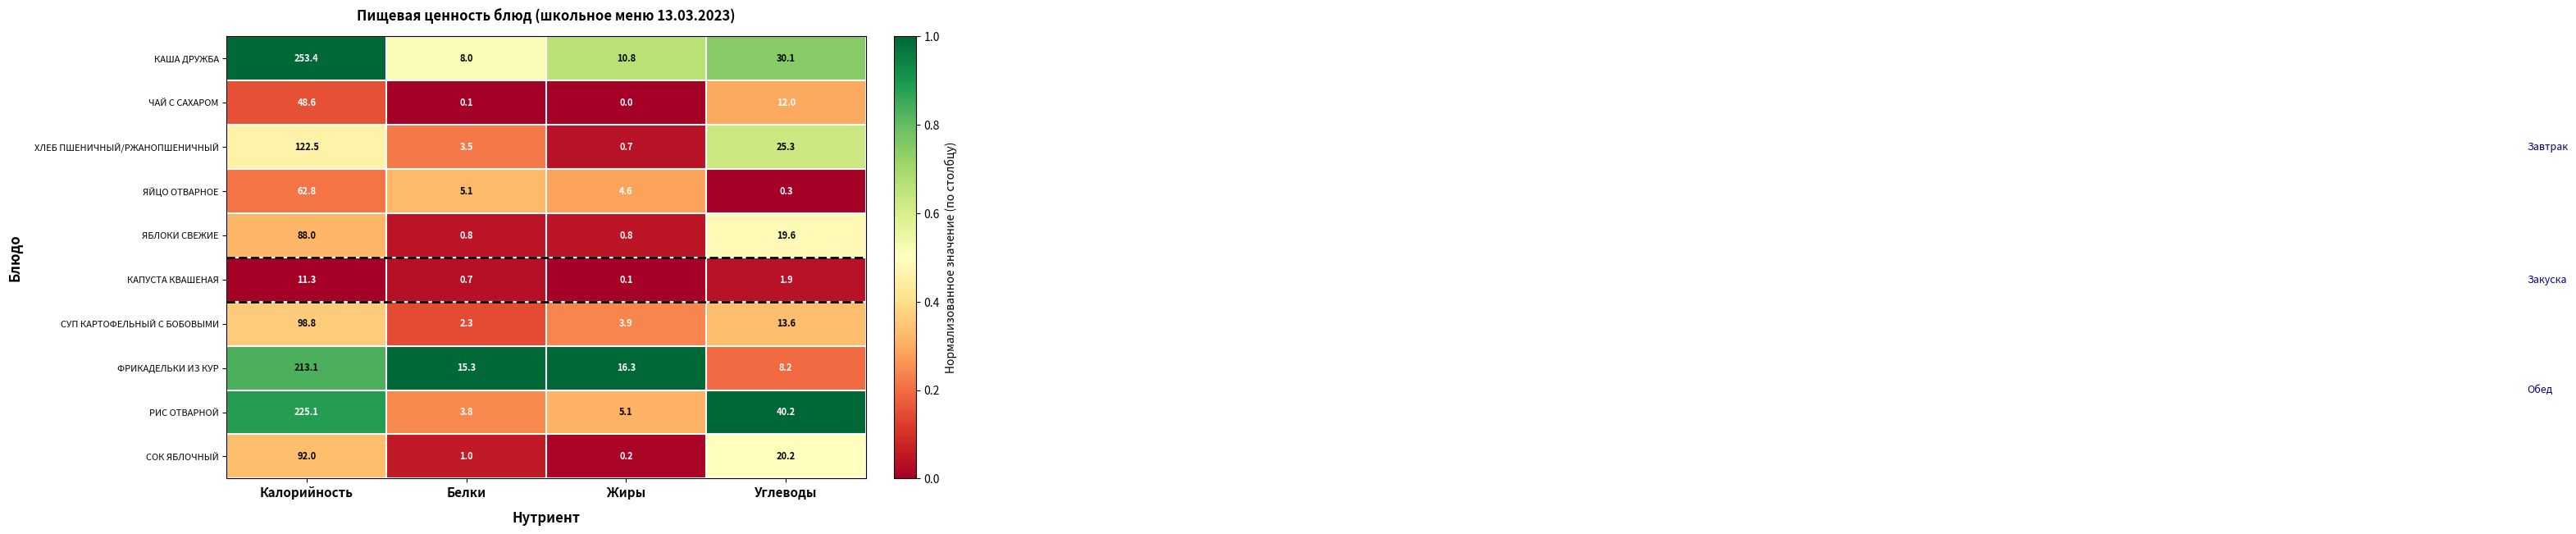

Which series has the largest range (max minus min)?

КАША ДРУЖБА